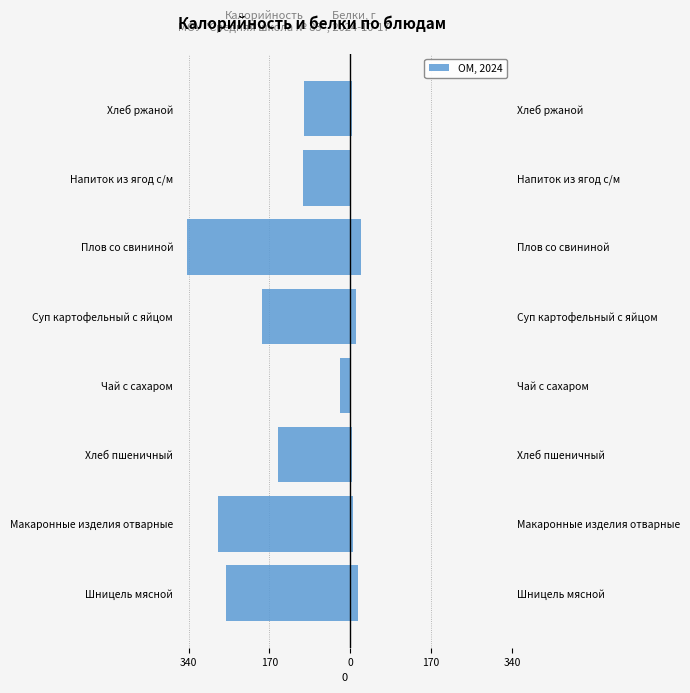

True or false: Белки, г has a value of 7.4 at Суп картофельный с яйцом.

False